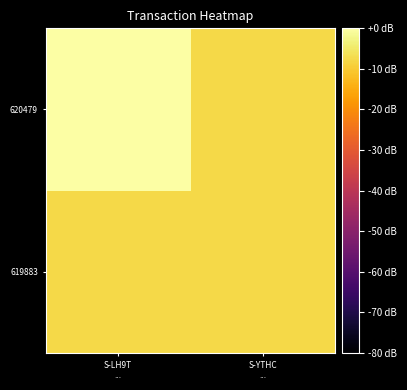

List the series in order of their peak value, lowest first.

619883, 620479